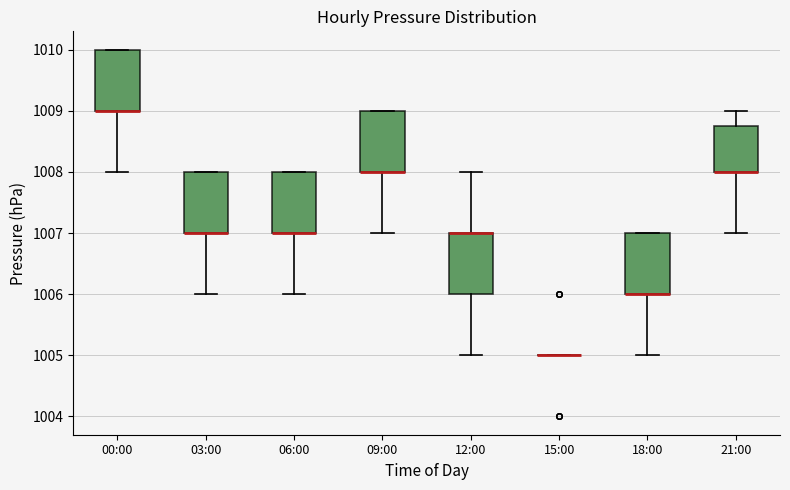

Where is the upper edge of the box for 00:00 on the y-axis? The values are not printed on the chart, so give them approximately, as read against the axis.

1010.0